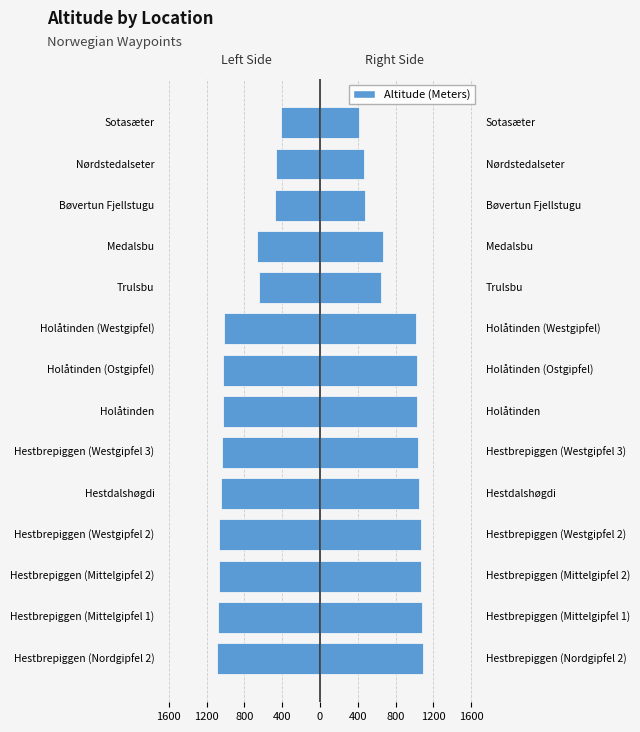

What is the difference between the second highest and second lowest values in the Altitude (Meters) series?

611.5